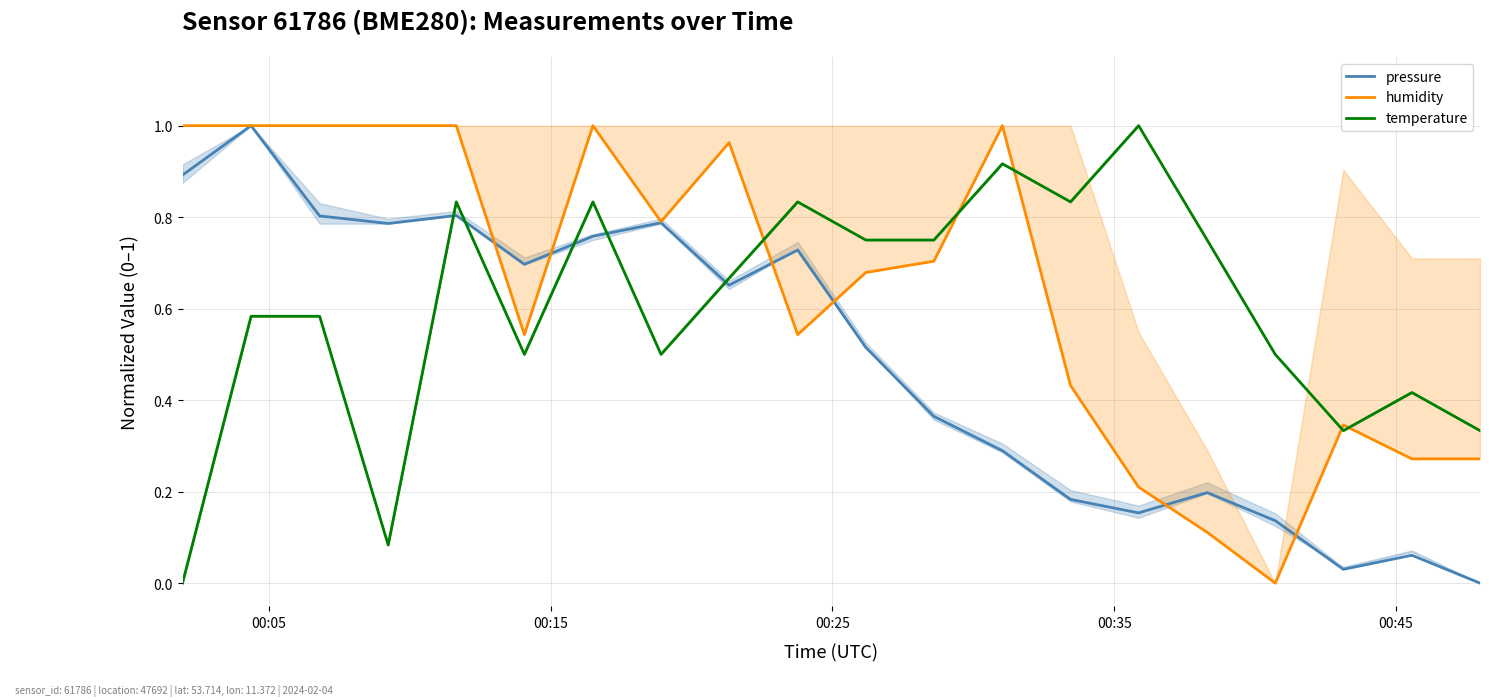

Which series ends up on top after the final intersection of temperature and pressure?

temperature